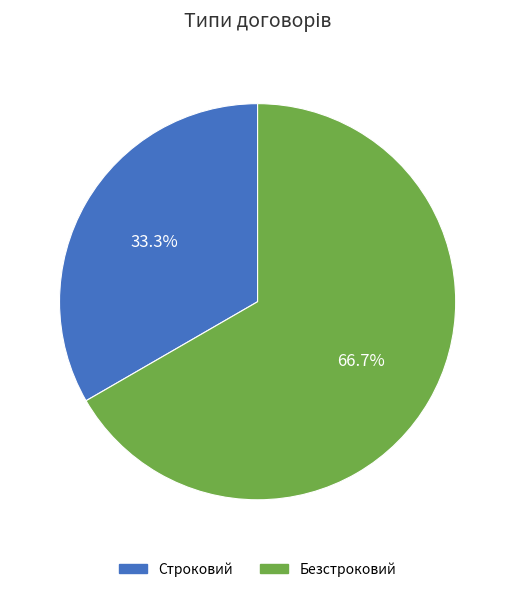

Which slice is the largest?

Безстроковий